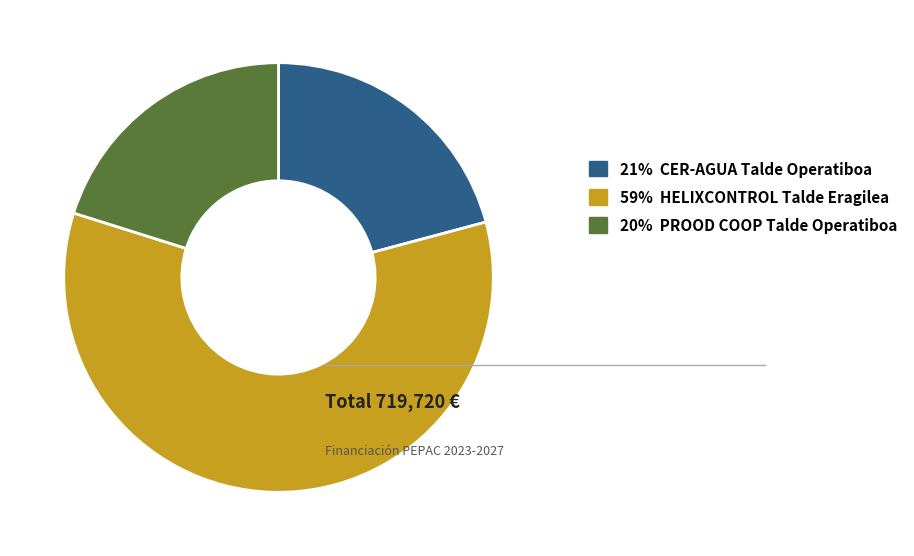

Is there a majority slice in this chart?

Yes